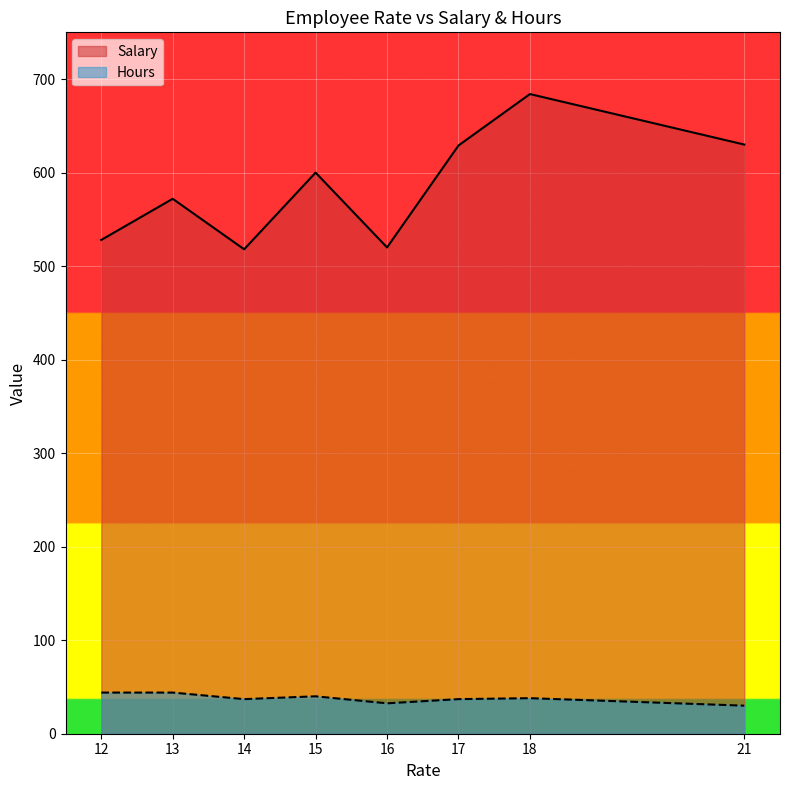

Is it true that Hours equals 13 at 16?

False